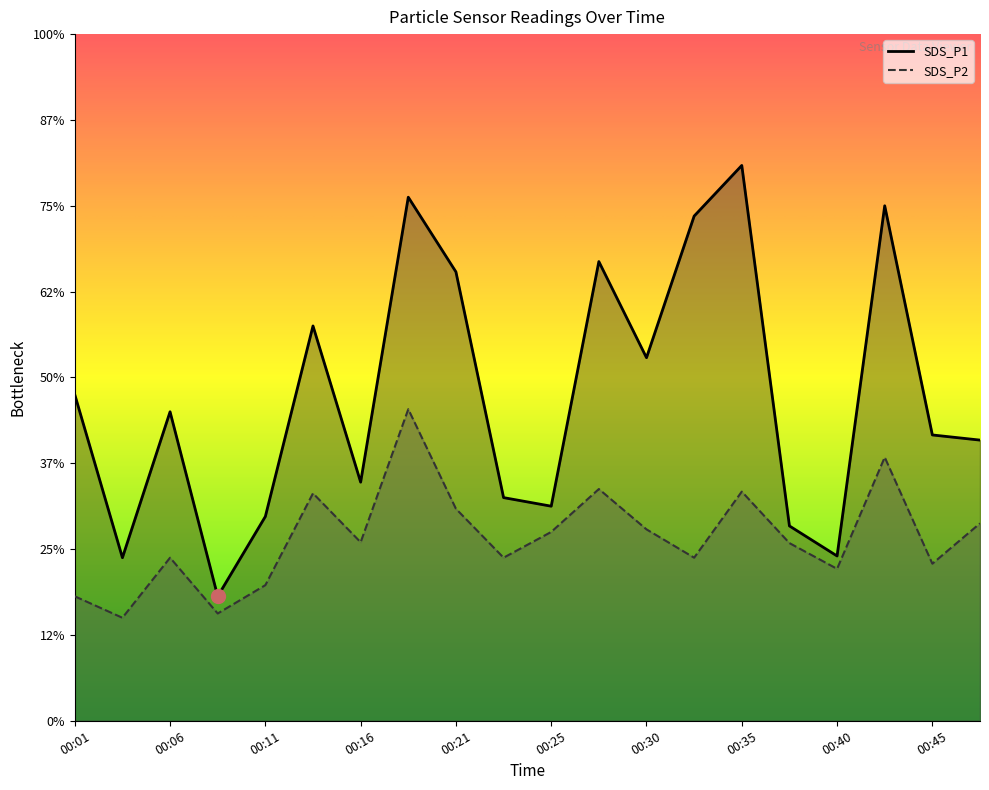

Where is the first local maximum for SDS_P2?

00:06